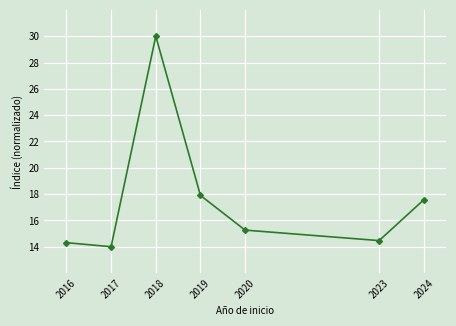

At which category does the chart reach its peak across all series?

2018